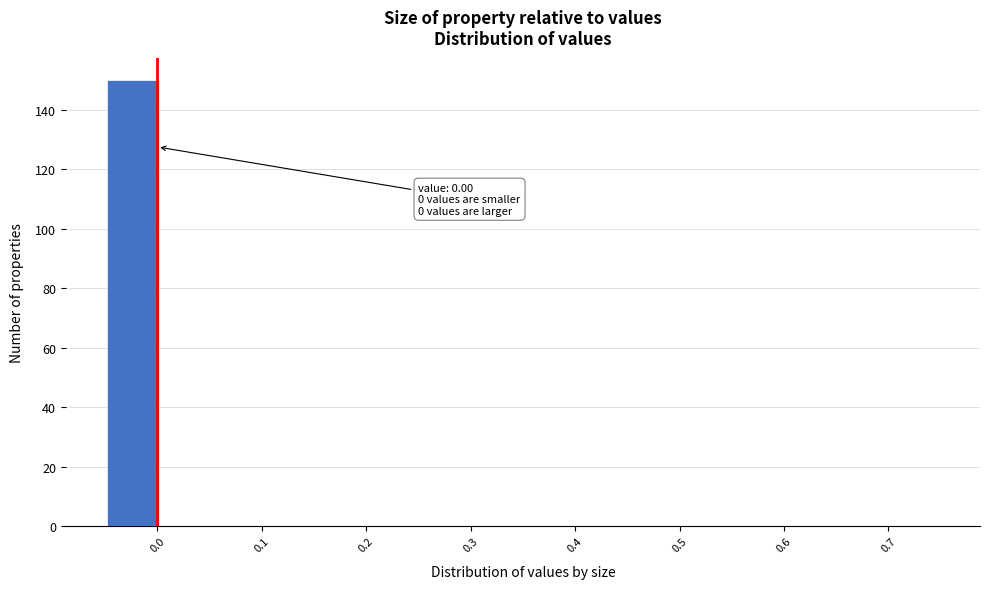

Which range on the x-axis has the tallest bar?

-0.05 to 0.00